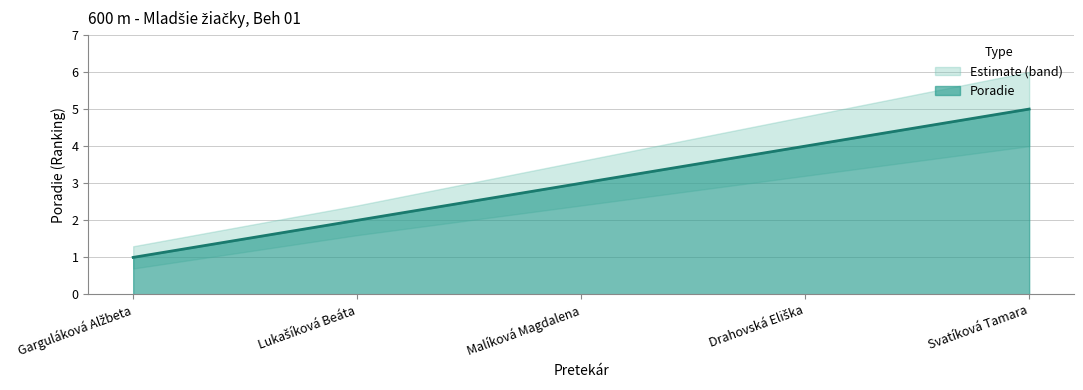

What value does the Poradie series have at Svatíková Tamara?

5